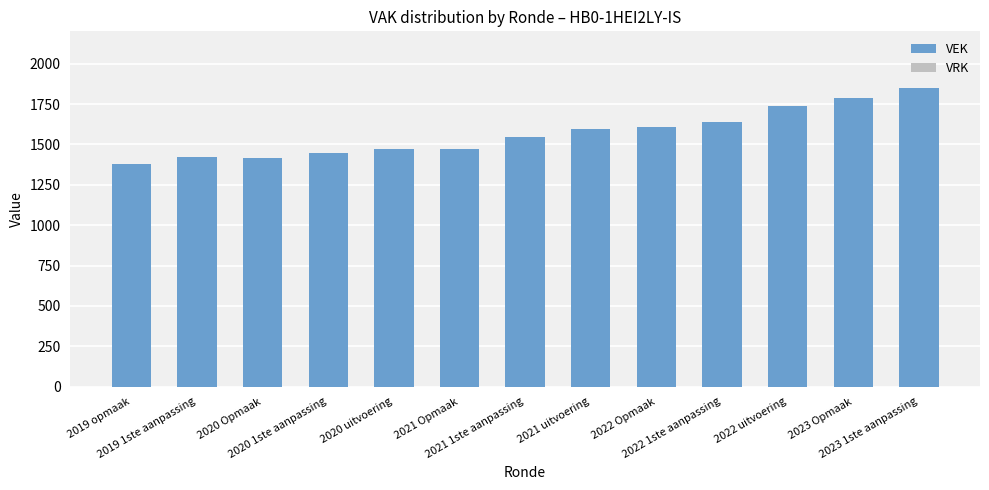

Are the bars horizontal?

No